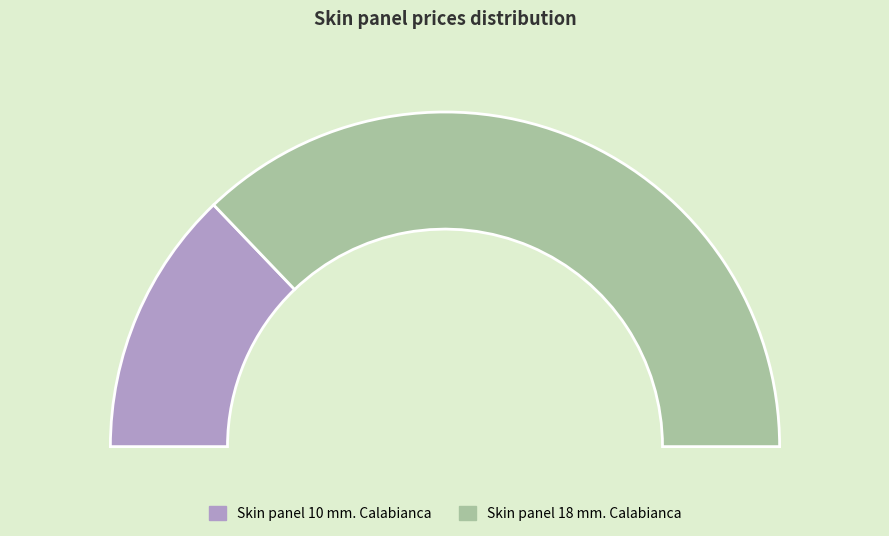

Between Skin panel 10 mm. Calabianca and Skin panel 18 mm. Calabianca, which is larger?

Skin panel 18 mm. Calabianca